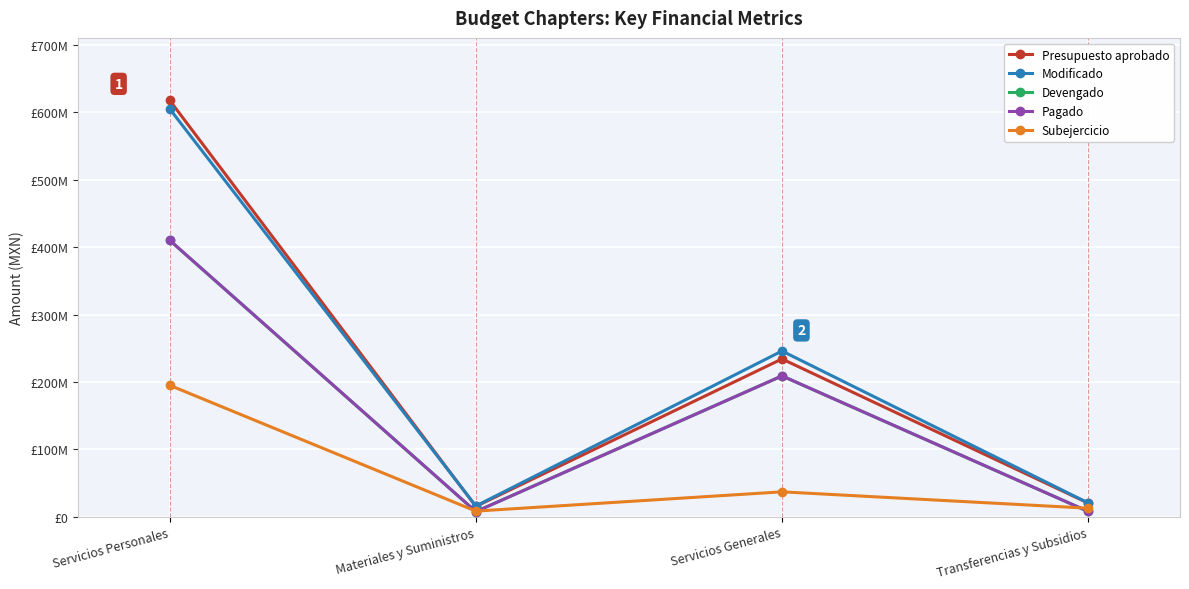

At which label does Modificado reach its minimum?

Materiales y Suministros